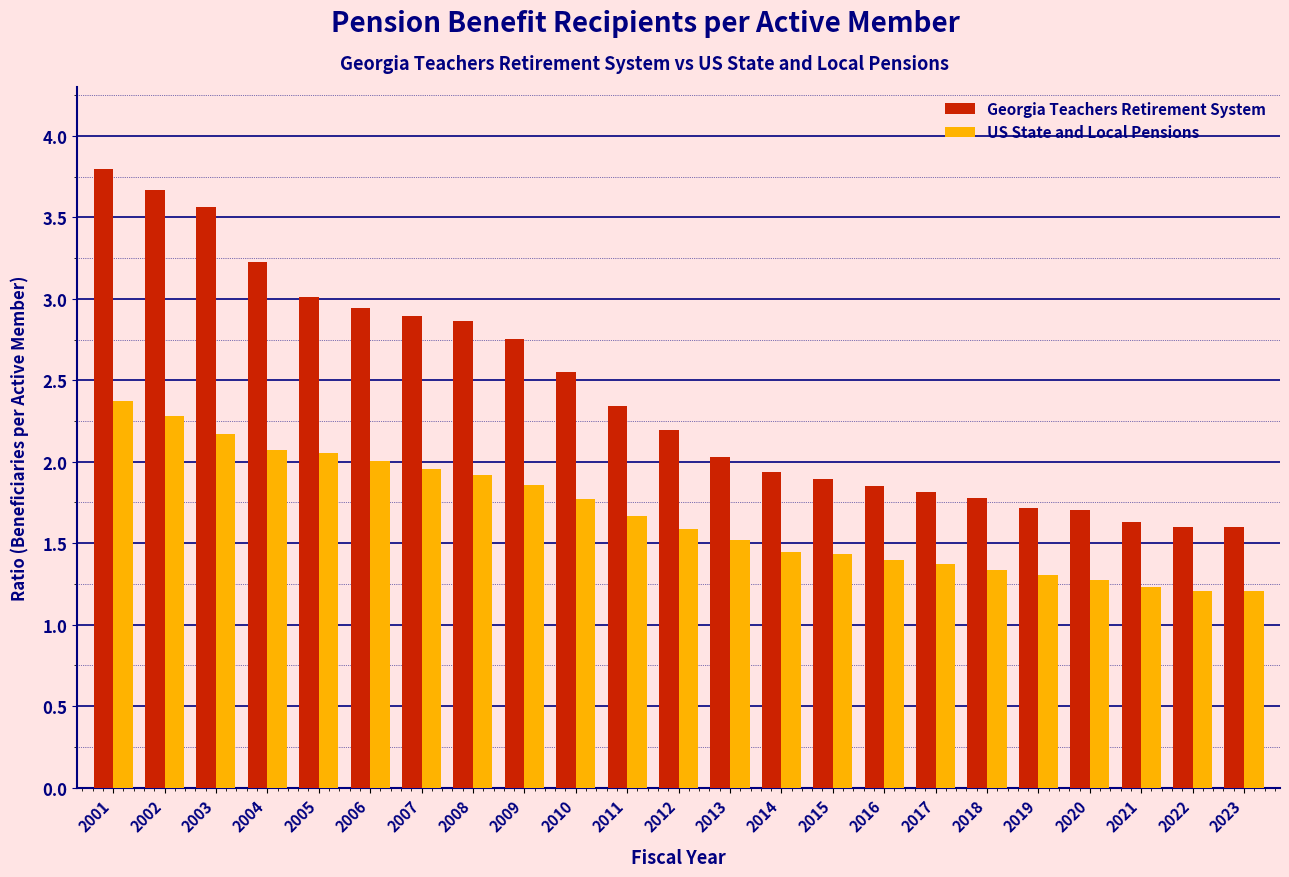

What is the spread (max minus min) of values at 2010?

0.8